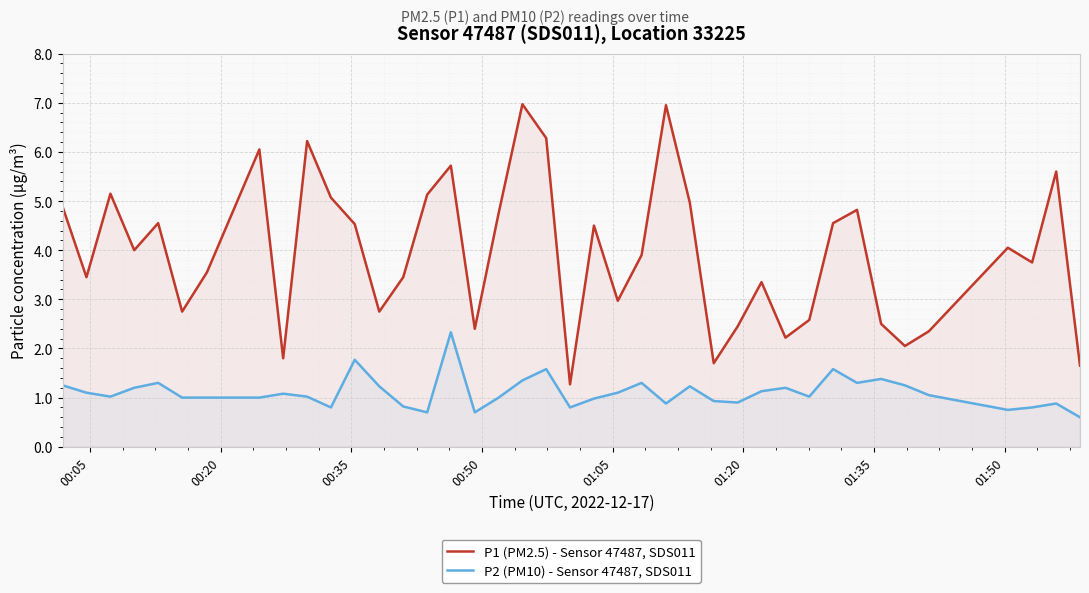

What is the smallest value displayed?

0.6